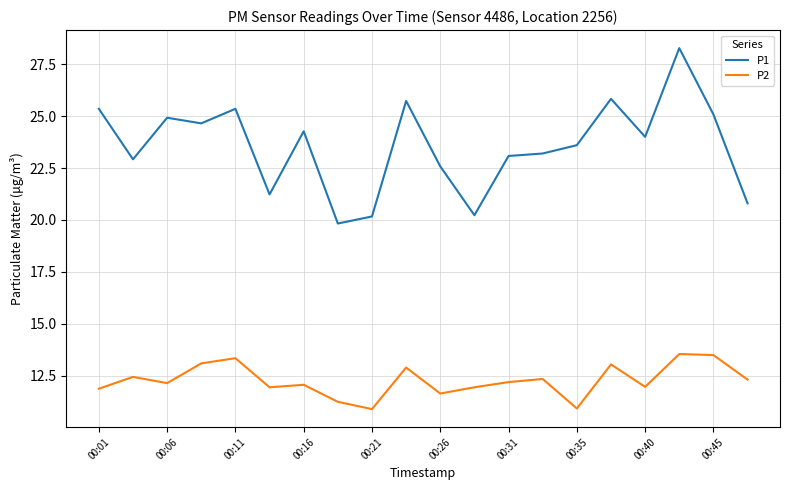

What is the minimum value shown in the chart?

10.9